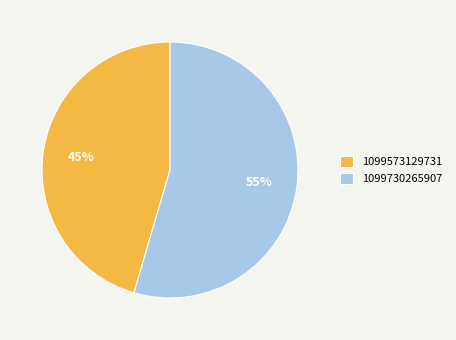

Which category has the biggest portion of the pie?

1099730265907